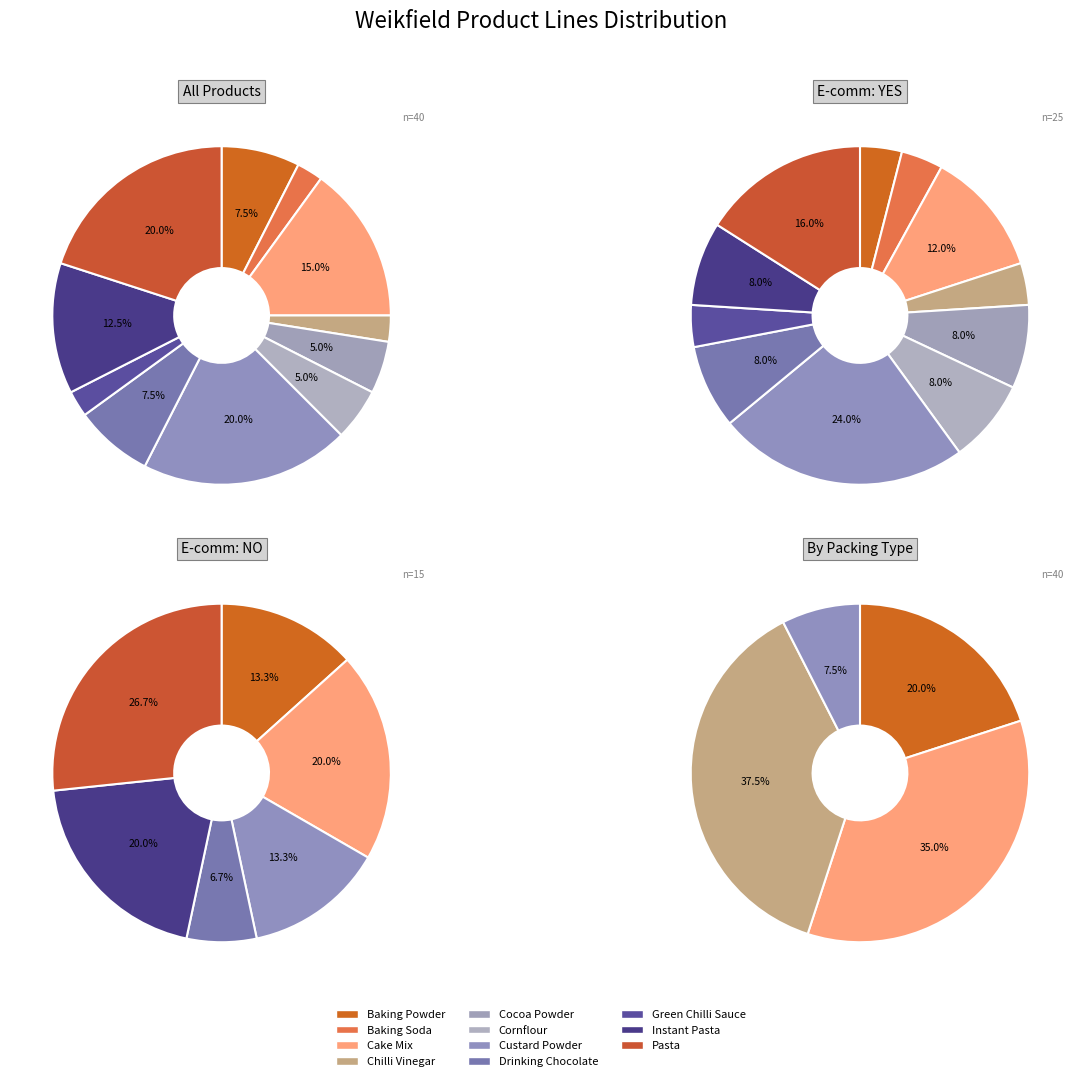

Count the number of slices in the pie.

11